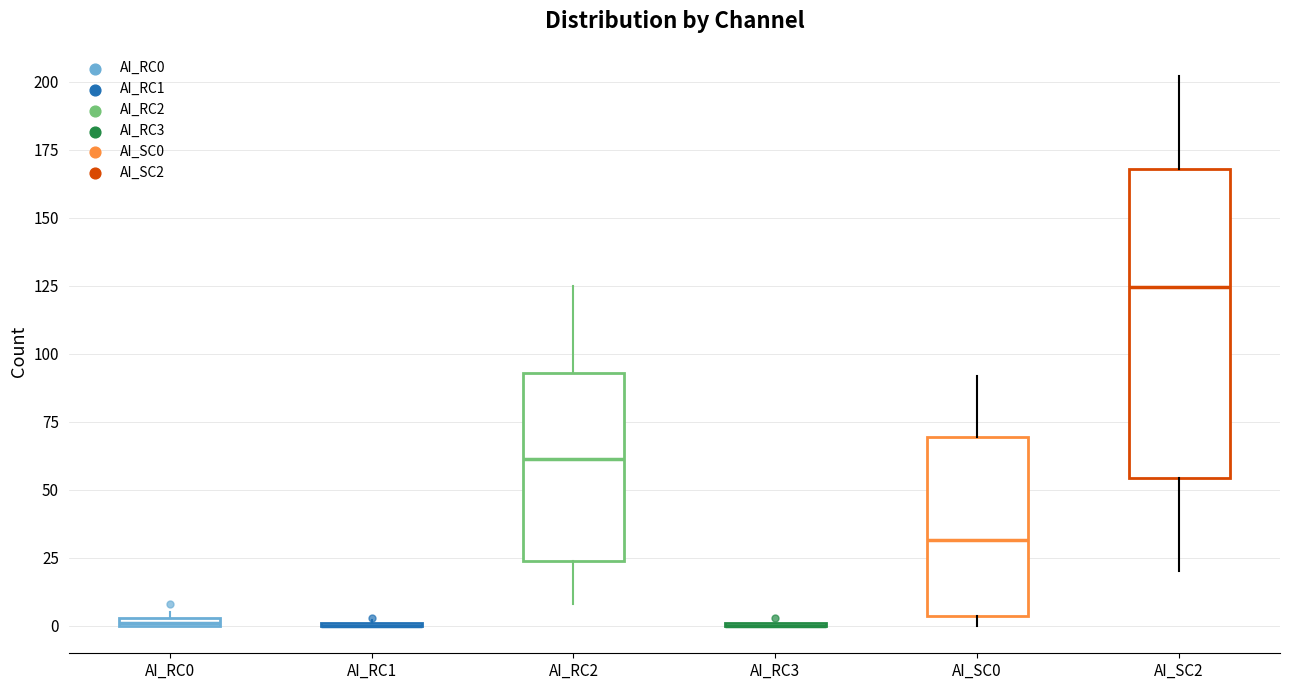

Which box is the tallest, from its lower edge to its upper edge?

AI_SC2